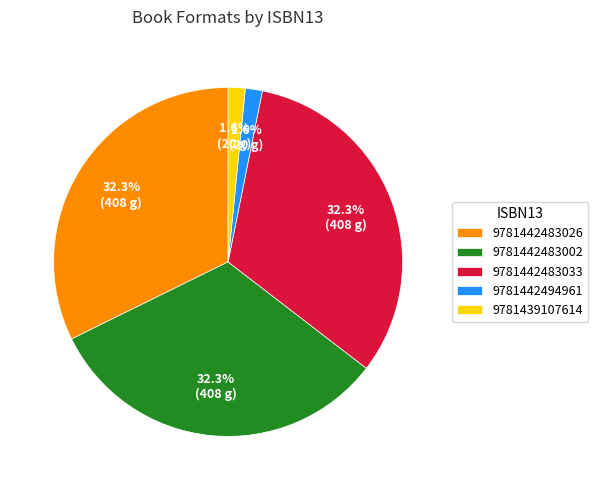

How much of the chart is everything except 9781442494961?

98.4%